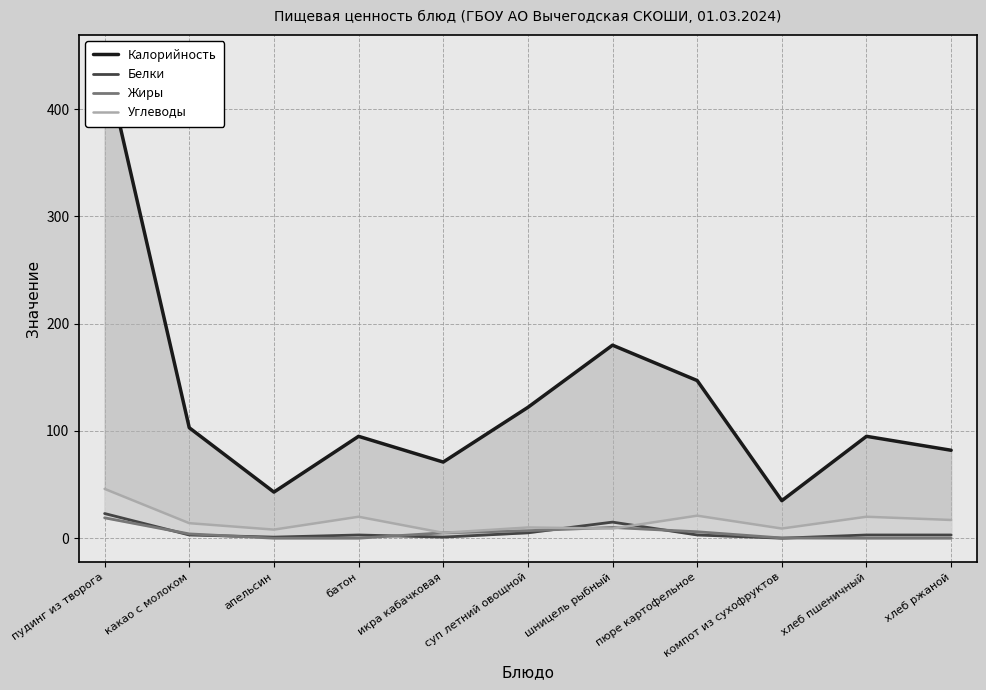

Which has a higher value, хлеб ржаной or икра кабачковая?

хлеб ржаной